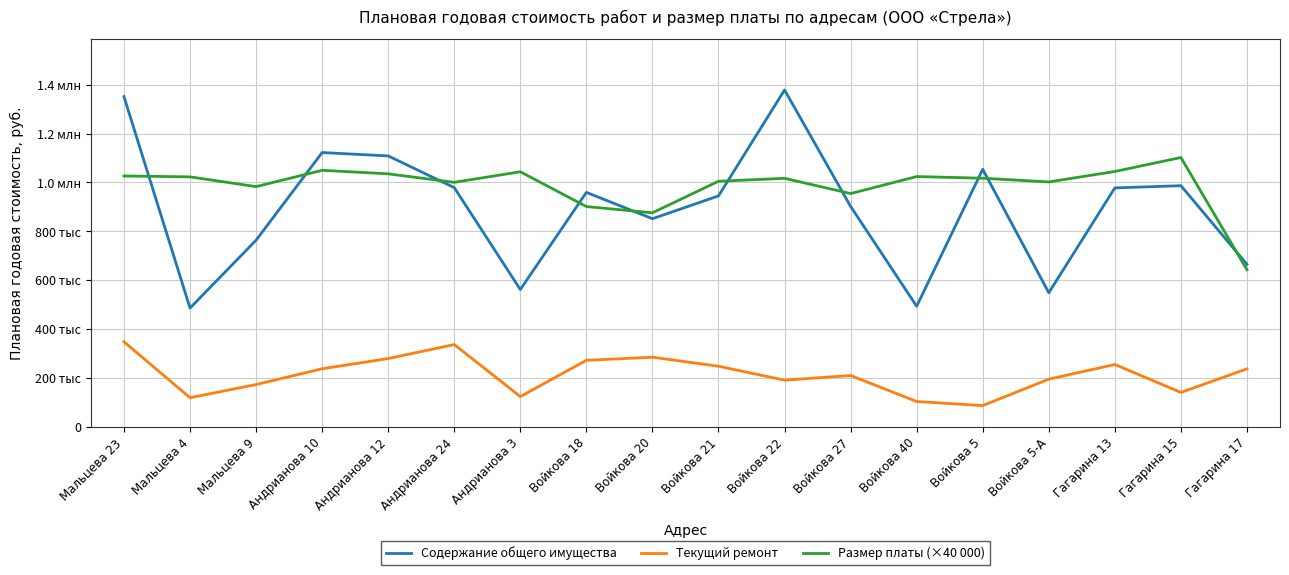

Is the value of Содержание общего имущества at Войкова 18 greater than the value of Размер платы (×40 000) at Андрианова 12?

No